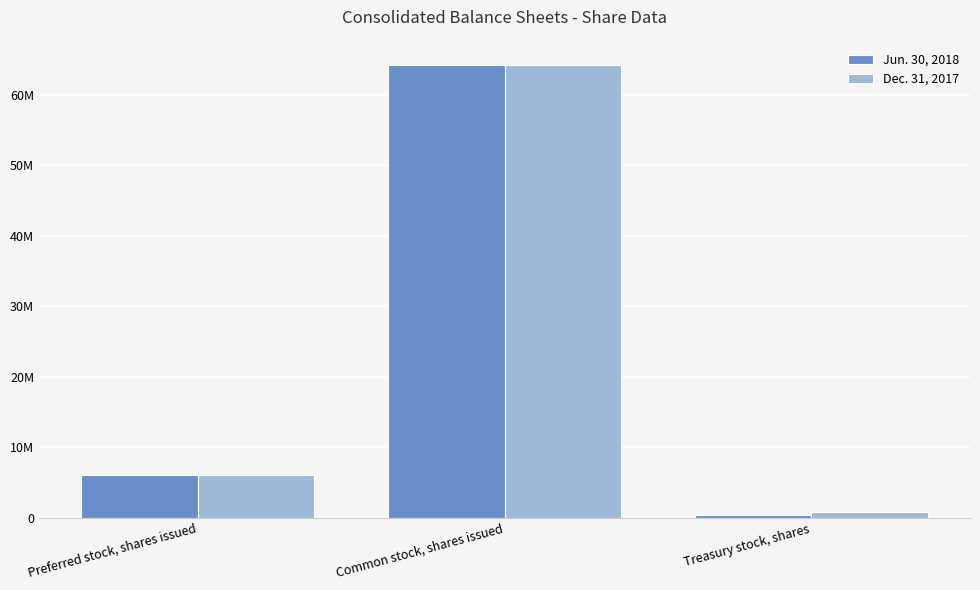

The value of Jun. 30, 2018 at Common stock, shares issued is 64236306. True or false?

True